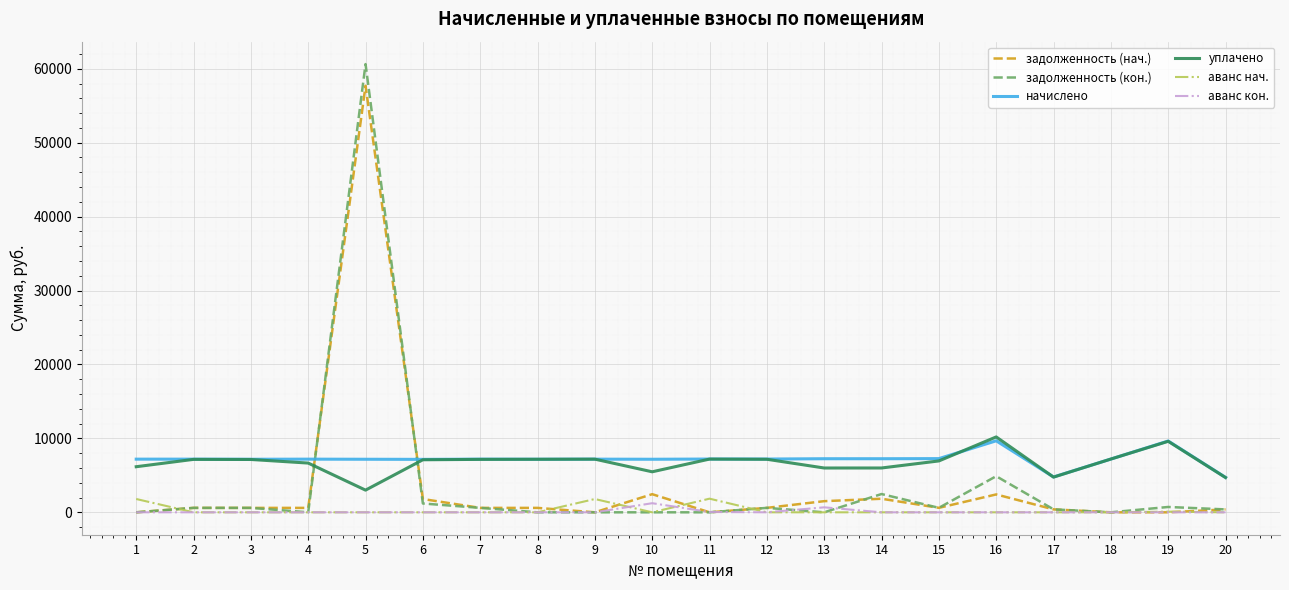

How many lines are shown in the chart?

6